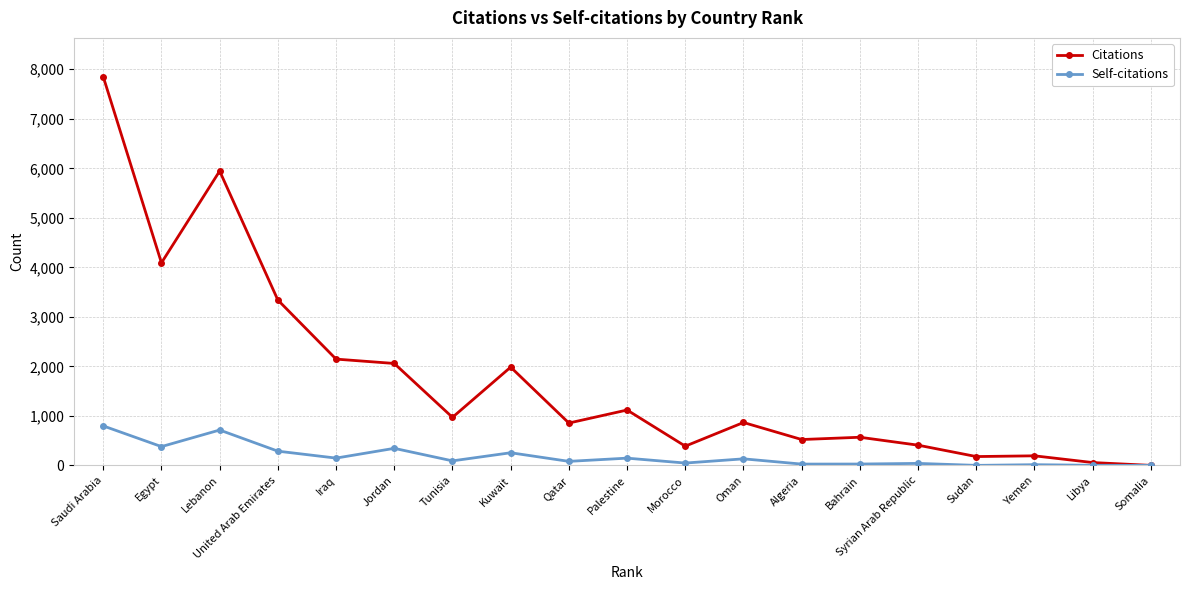

What position from the right is Oman?

8